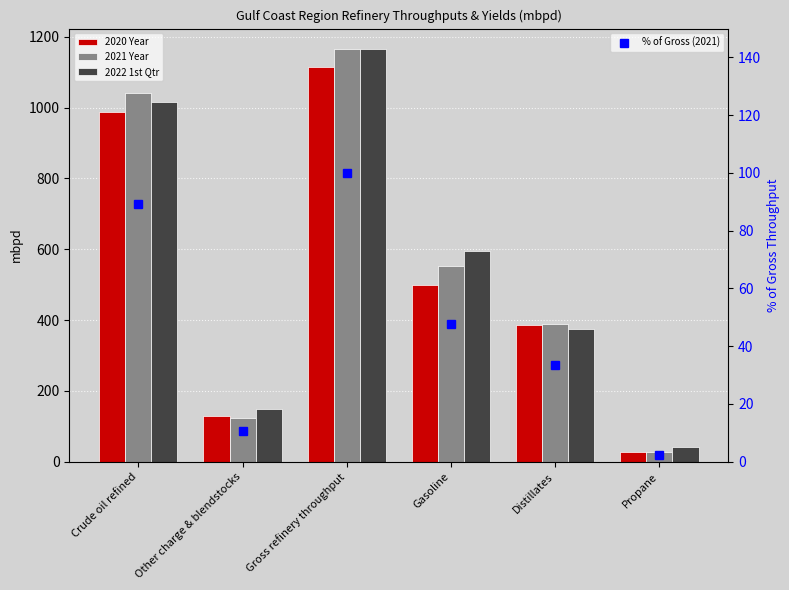

What is the lowest value of the 2022 1st Qtr series?

40.0